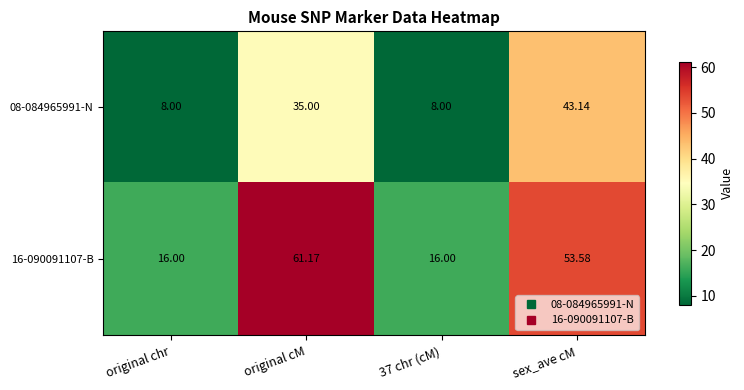

At which label is 08-084965991-N closest to 25?

original cM